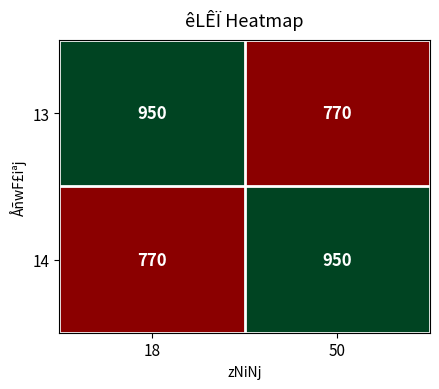

What is the average value of the 14 series?

860